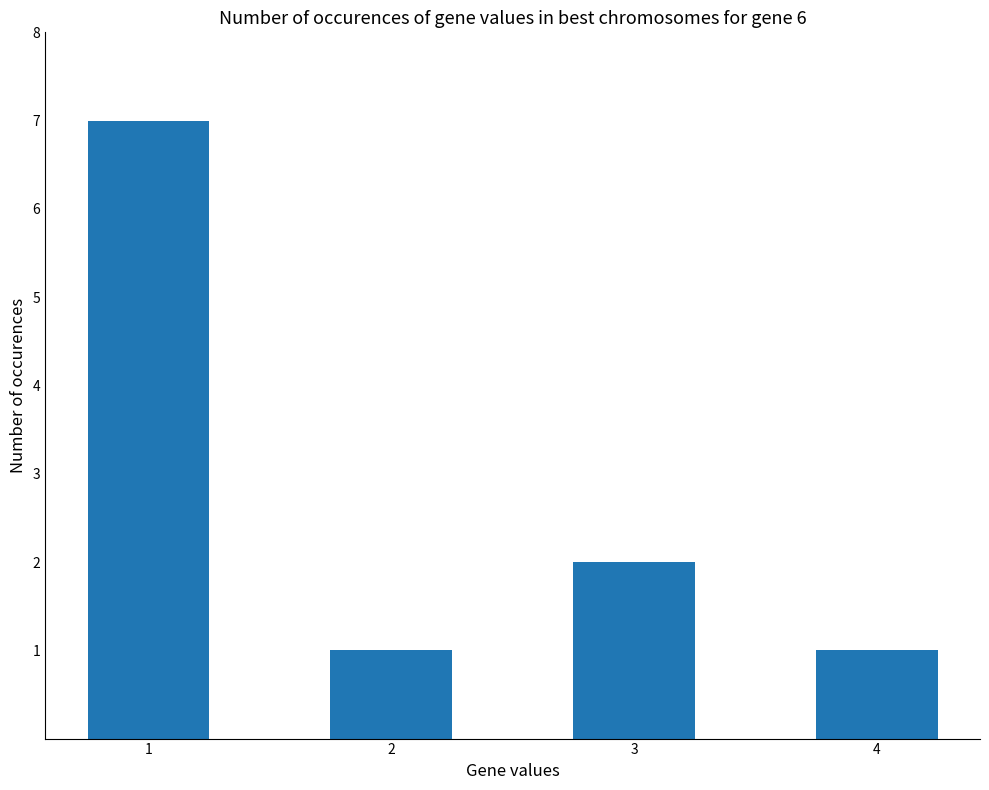

What is the difference between the values at 1 and 2?

6